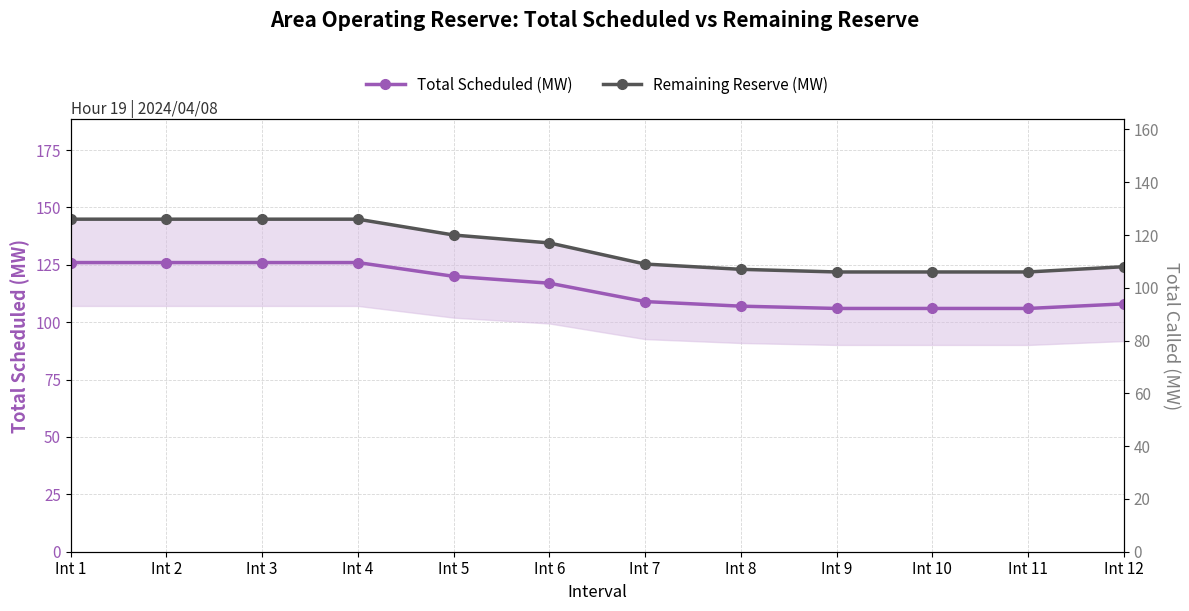

Between Int 2 and Int 10, which series saw the biggest shift?

Total Scheduled (MW)